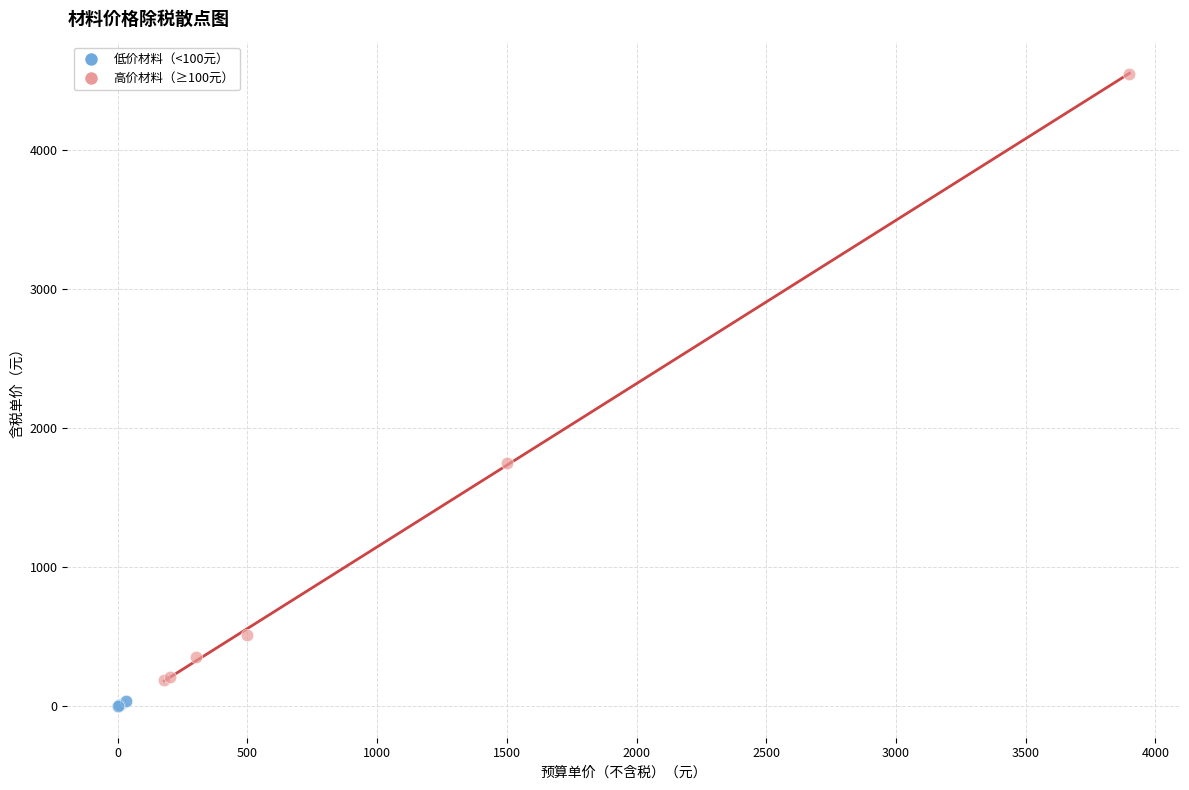

Which series has the widest spread of Y values?

高价材料（≥100元）